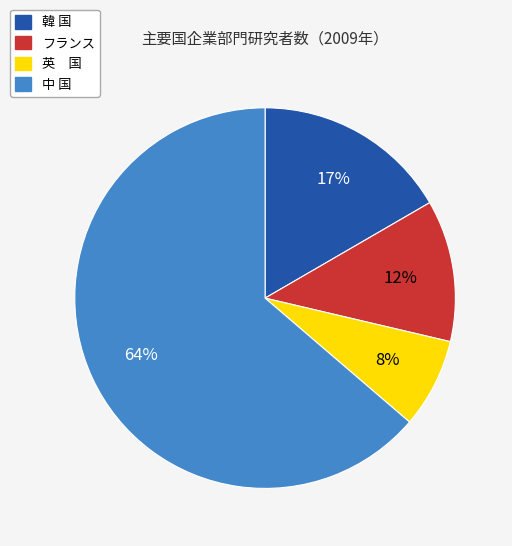

Which has a higher value, フランス or 韓 国?

韓 国